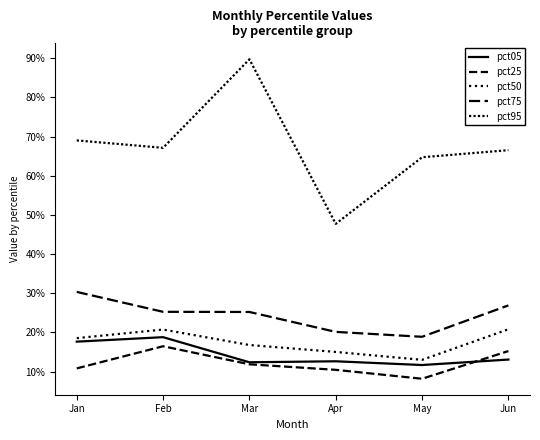

Reading left to right, transcribe all the data shown in this chart.

pct05: 0.2	0.2	0.1	0.1	0.1	0.1
pct25: 0.1	0.2	0.1	0.1	0.1	0.2
pct50: 0.2	0.2	0.2	0.2	0.1	0.2
pct75: 0.3	0.3	0.3	0.2	0.2	0.3
pct95: 0.7	0.7	0.9	0.5	0.6	0.7